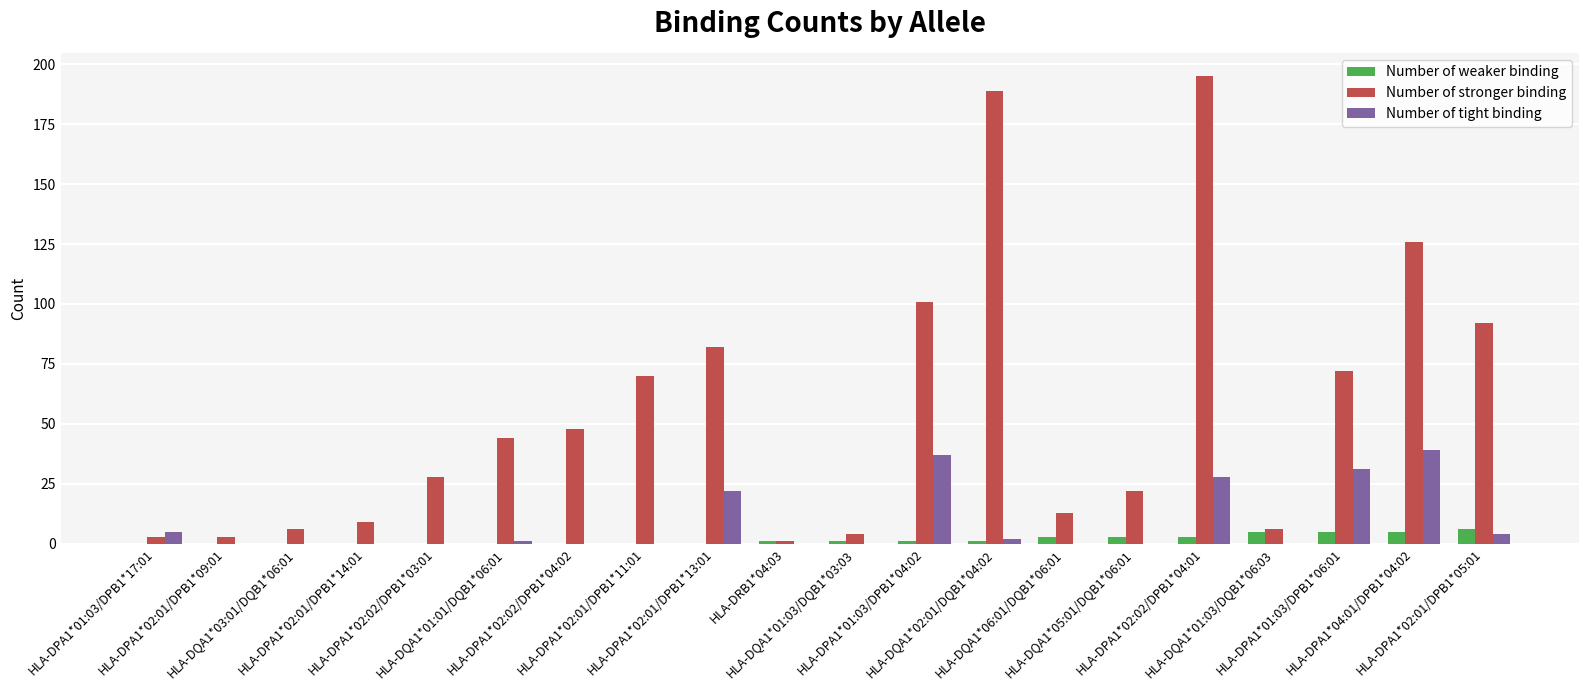

What is the greatest value displayed?

195